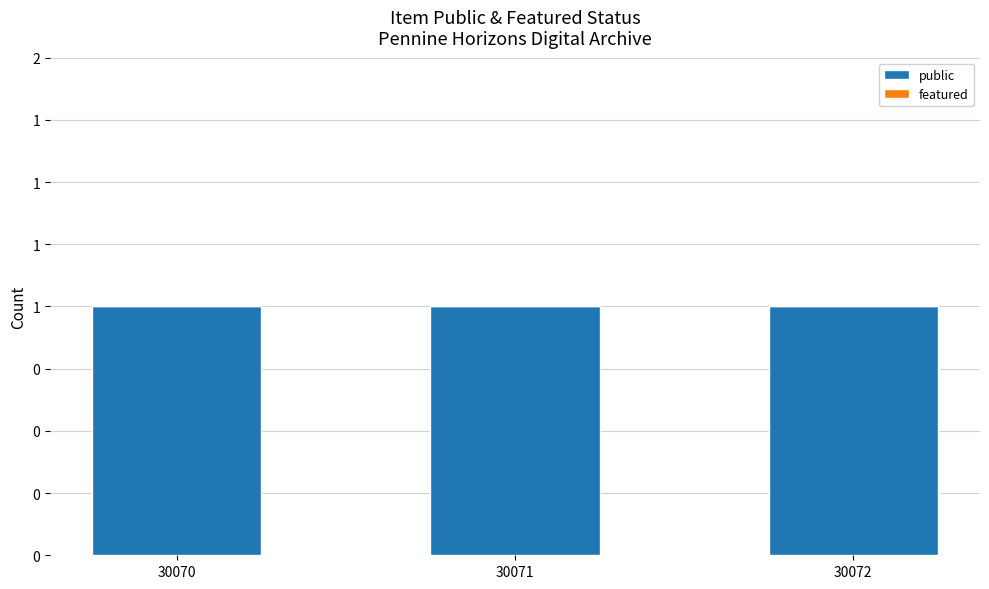

Reading right to left, list all the values displayed in this chart.

public: 30072=1	30071=1	30070=1
featured: 30072=0	30071=0	30070=0